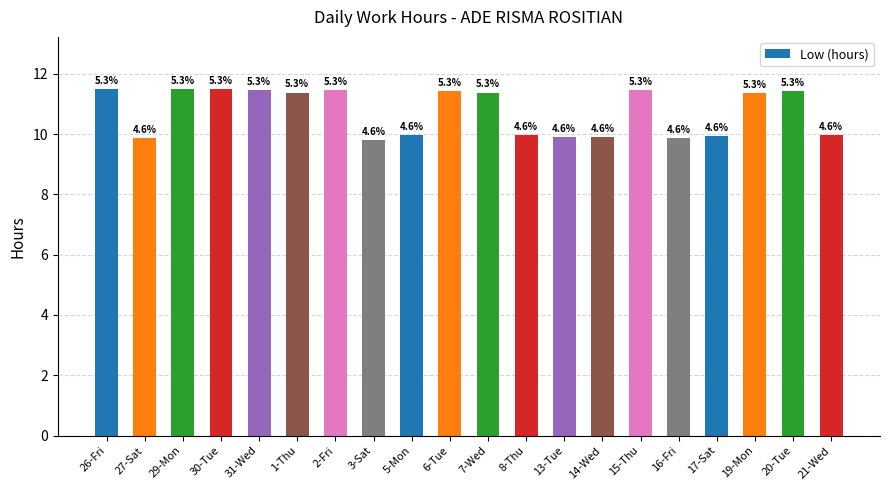

How many bars are there in total?

20